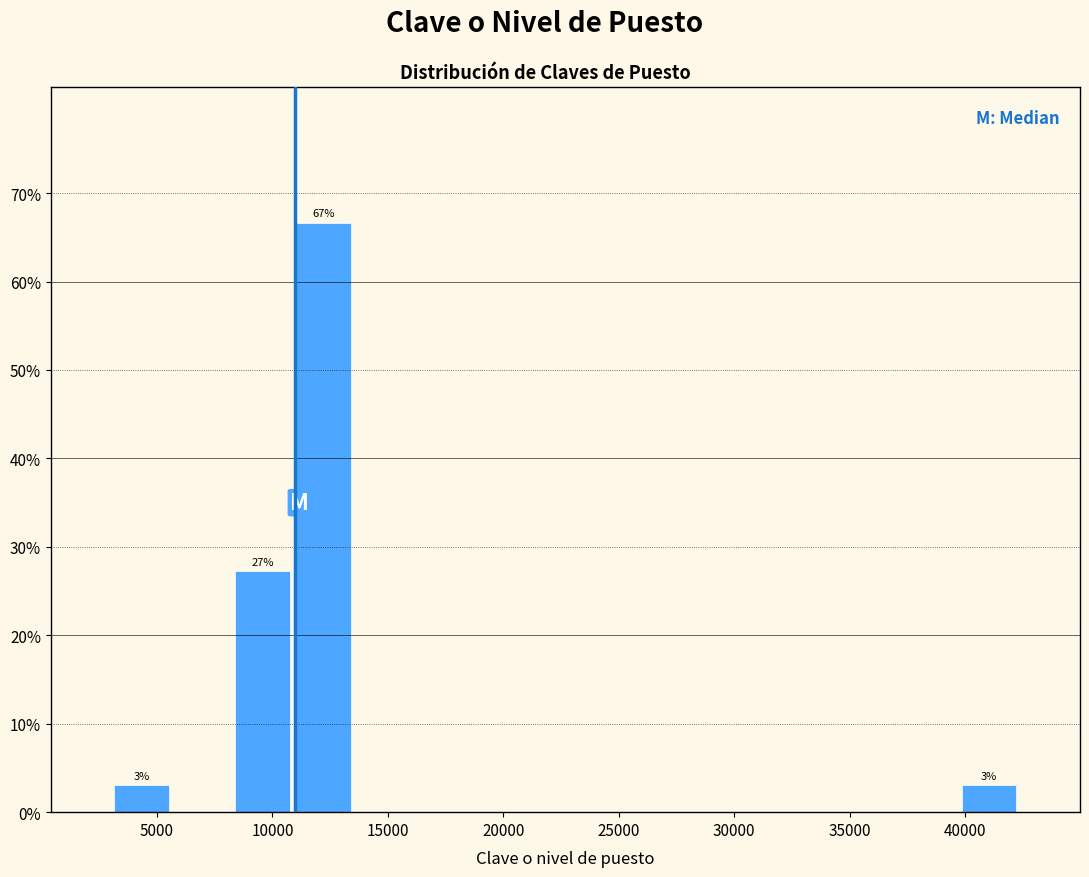

Which range on the x-axis has the tallest bar?

11000 to 13500